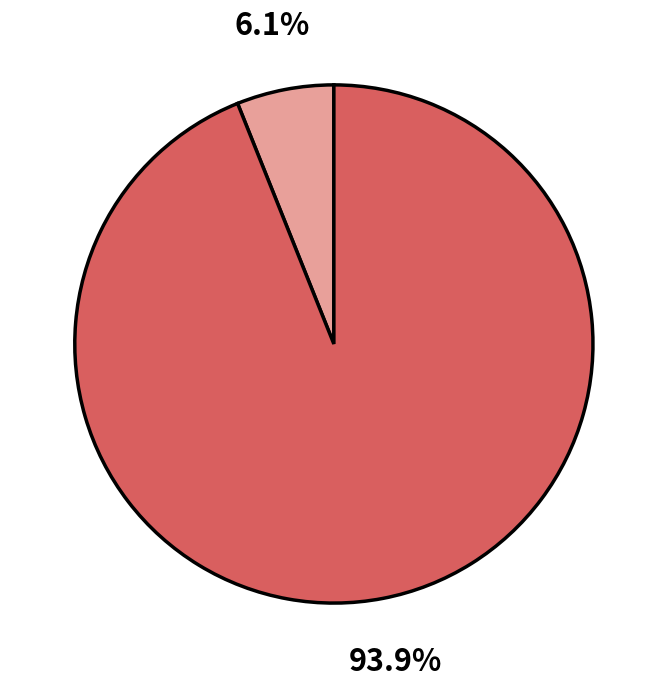

Does any single category account for the majority?

Yes